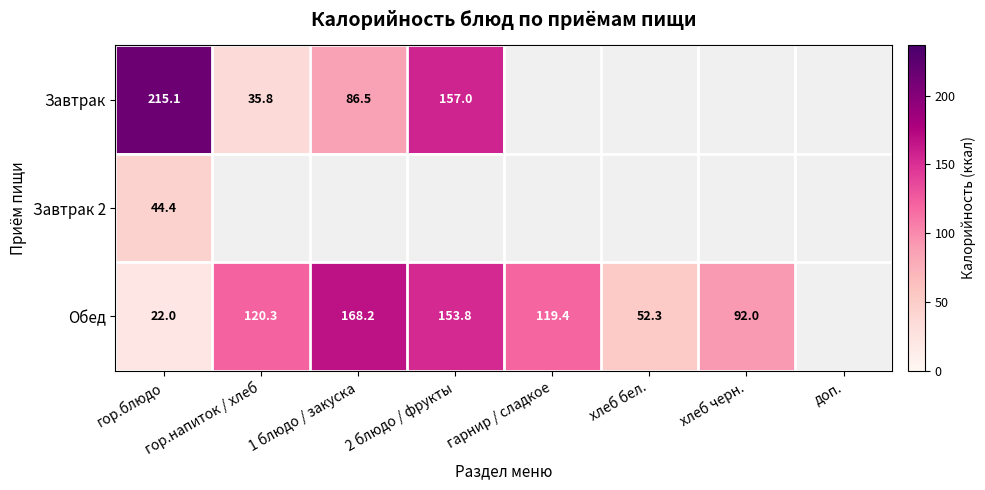

The Обед series shows 52.3 at хлеб бел.. True or false?

True